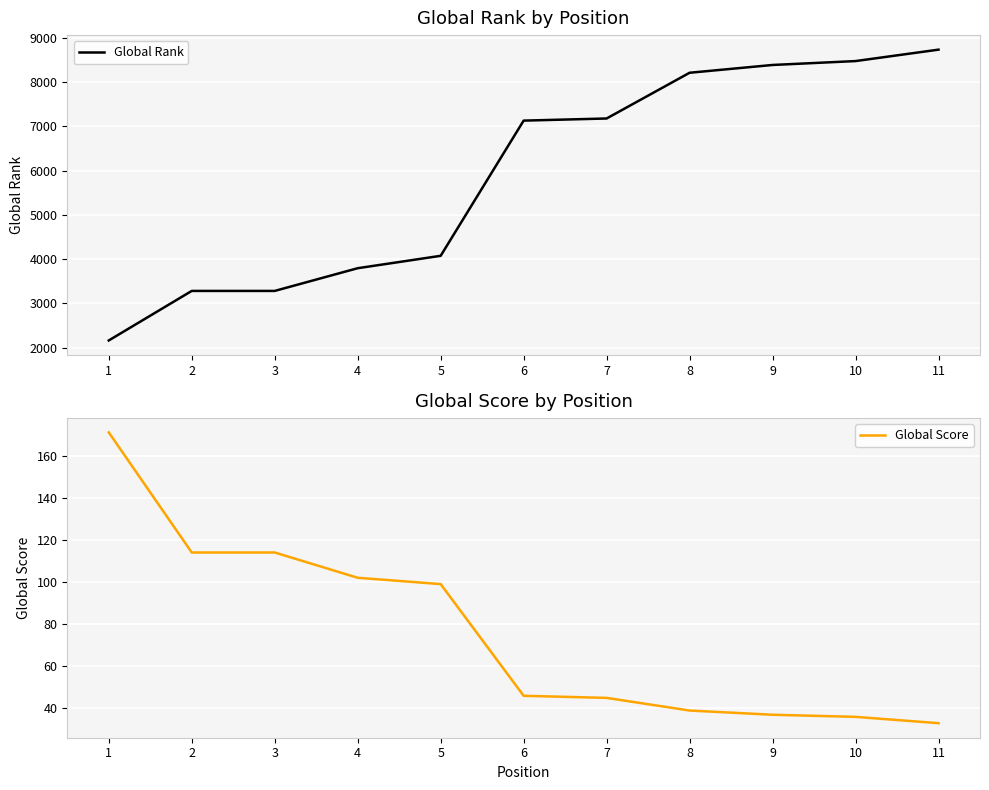

At which category is the sum across all series the highest?

11